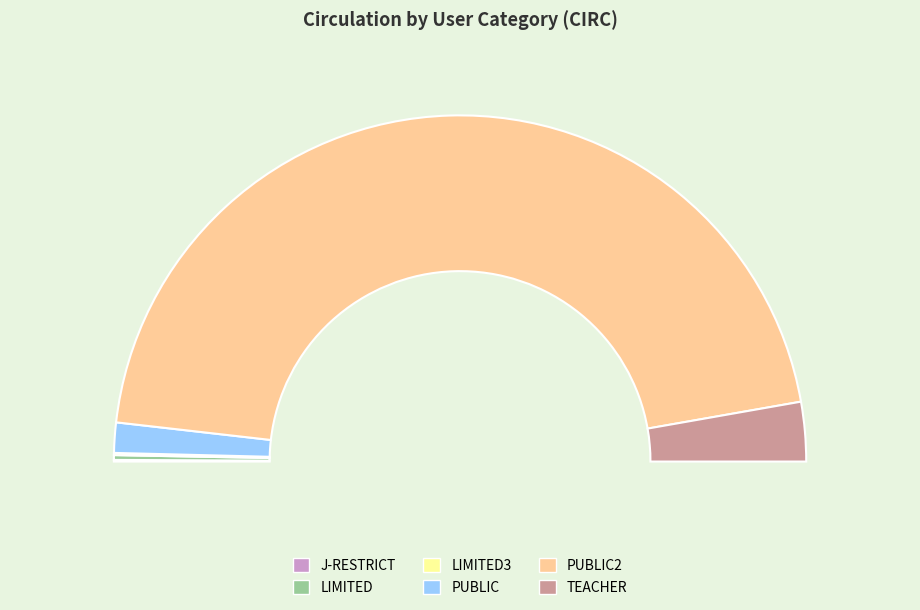

What is the change in value from J-RESTRICT to PUBLIC2?

+742717